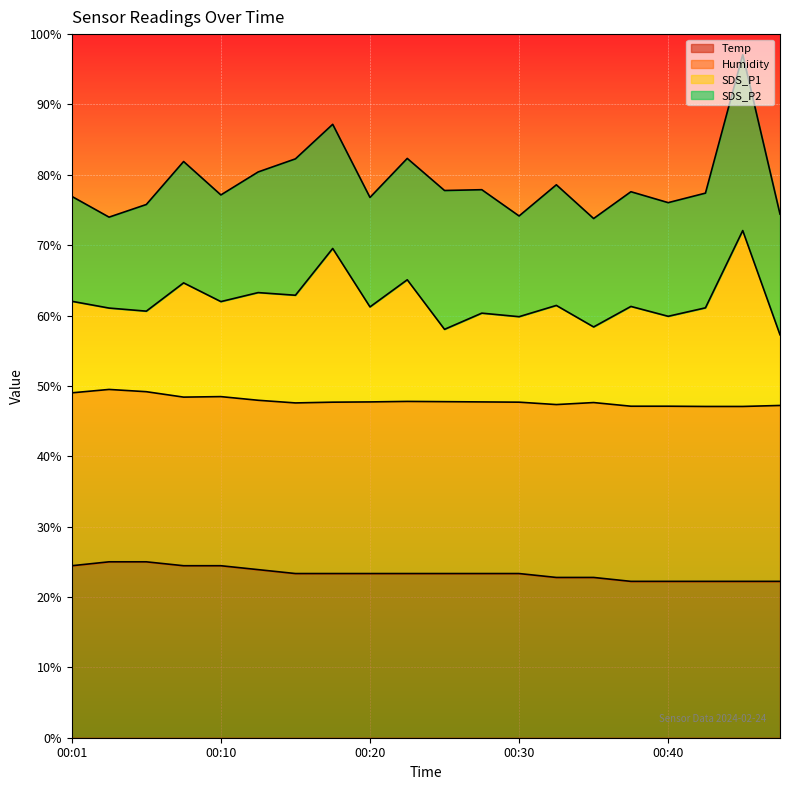

Is it true that Temp equals 22.2 at 00:42?

True